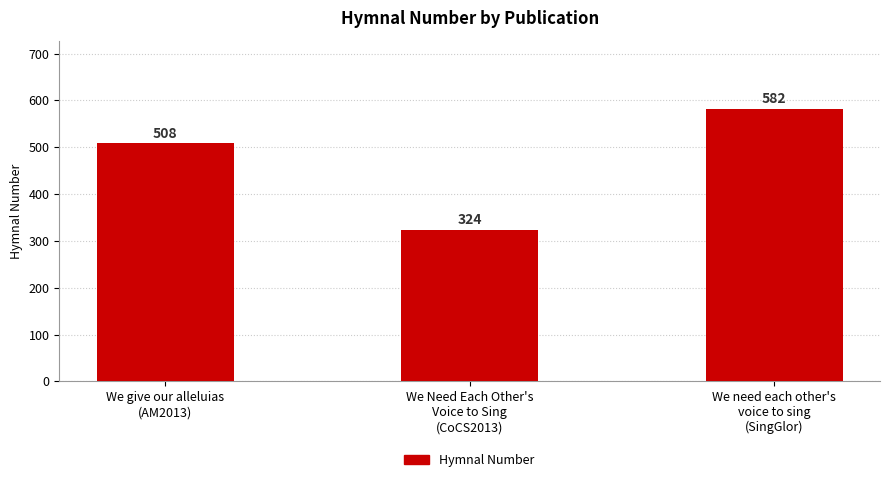

Between We need each other's
voice to sing
(SingGlor) and We give our alleluias
(AM2013), which is larger?

We need each other's
voice to sing
(SingGlor)